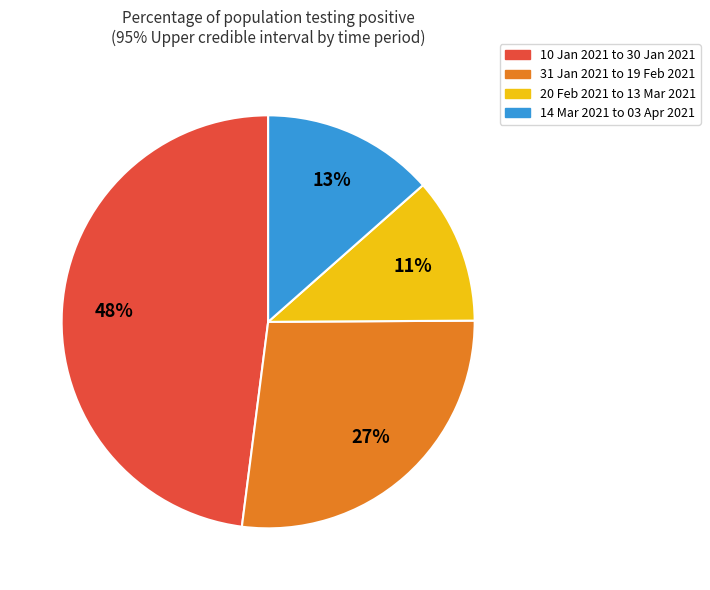

To the nearest percent, what is the average slice percentage?

25%